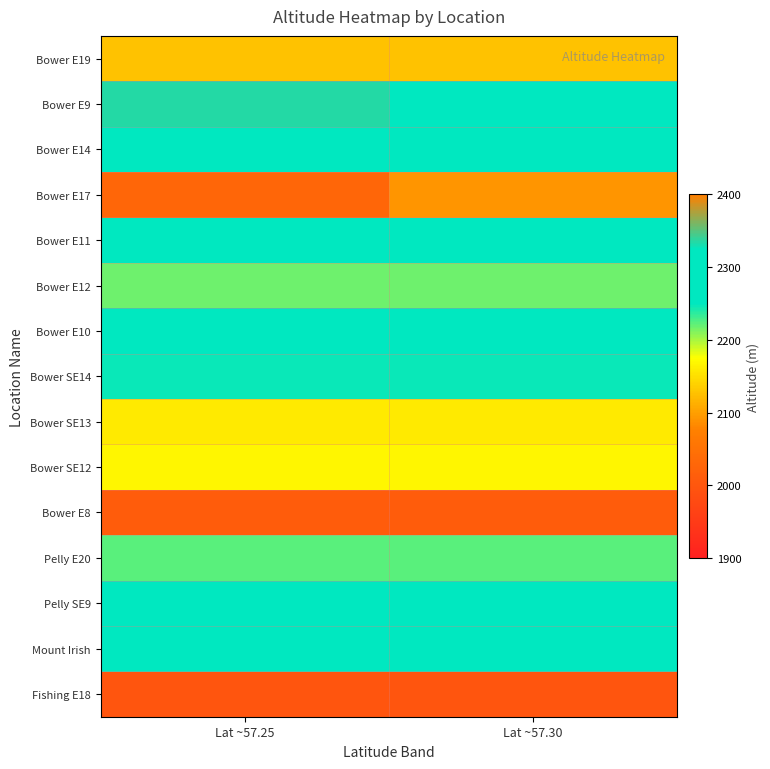

Reading right to left, what are all the values shown in this chart?

Bower E19: Lat ~57.30=2128	Lat ~57.25=2128
Bower E9: Lat ~57.30=2285	Lat ~57.25=2334
Bower E14: Lat ~57.30=2265	Lat ~57.25=2301
Bower E17: Lat ~57.30=2093	Lat ~57.25=2030
Bower E11: Lat ~57.30=2281	Lat ~57.25=2281
Bower E12: Lat ~57.30=2218	Lat ~57.25=2218
Bower E10: Lat ~57.30=2259	Lat ~57.25=2259
Bower SE14: Lat ~57.30=2247	Lat ~57.25=2247
Bower SE13: Lat ~57.30=2158	Lat ~57.25=2158
Bower SE12: Lat ~57.30=2168	Lat ~57.25=2168
Bower E8: Lat ~57.30=2010	Lat ~57.25=2010
Pelly E20: Lat ~57.30=2223	Lat ~57.25=2223
Pelly SE9: Lat ~57.30=2269	Lat ~57.25=2269
Mount Irish: Lat ~57.30=2280	Lat ~57.25=2280
Fishing E18: Lat ~57.30=1999	Lat ~57.25=1999